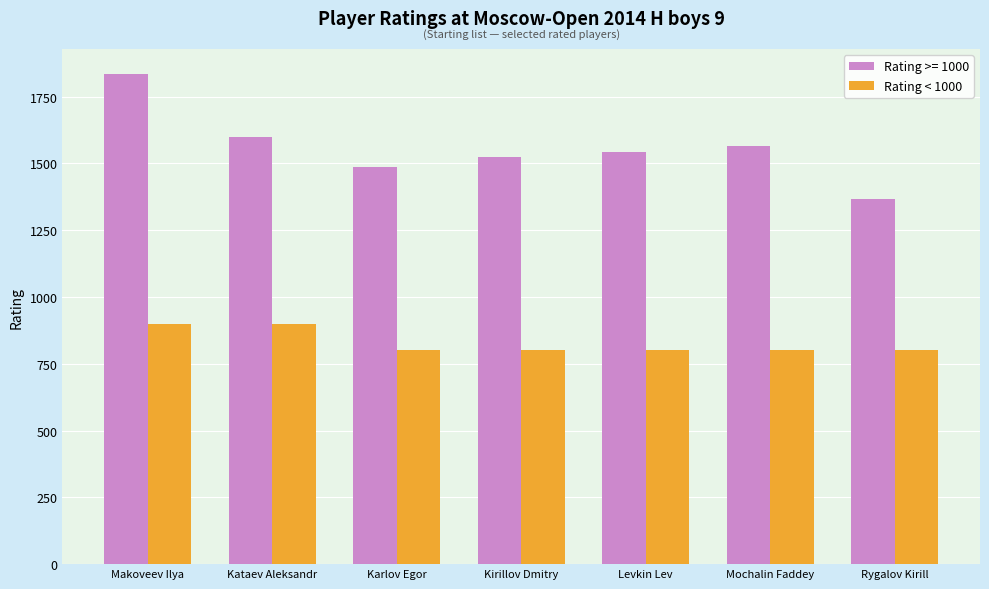

Rank the series by their maximum value, from highest to lowest.

Rating >= 1000, Rating < 1000